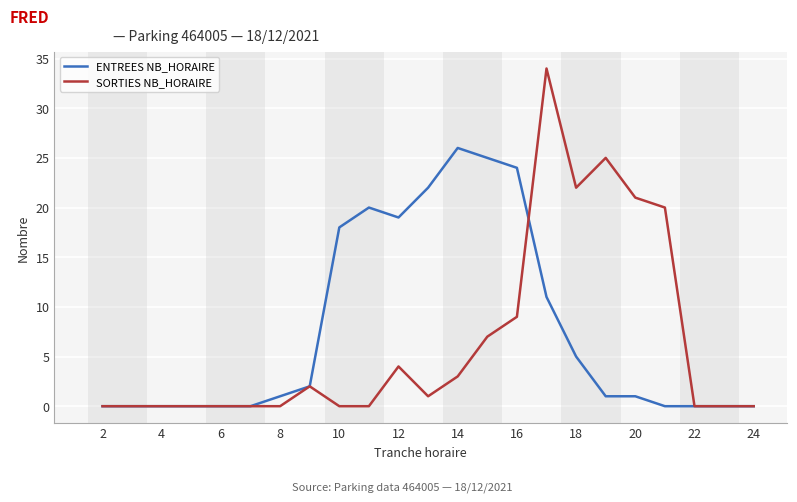

What is the greatest value displayed?

34